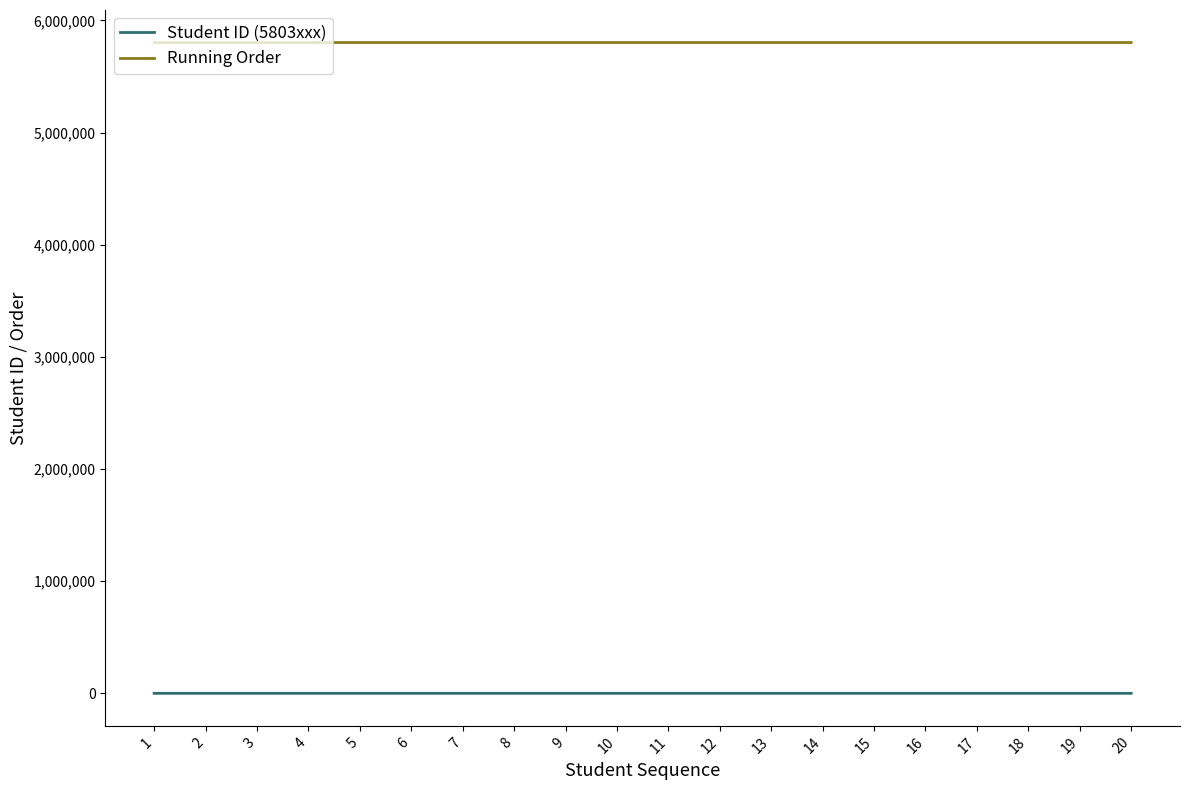

List the series in order of their peak value, highest first.

Running Order, Student ID (5803xxx)